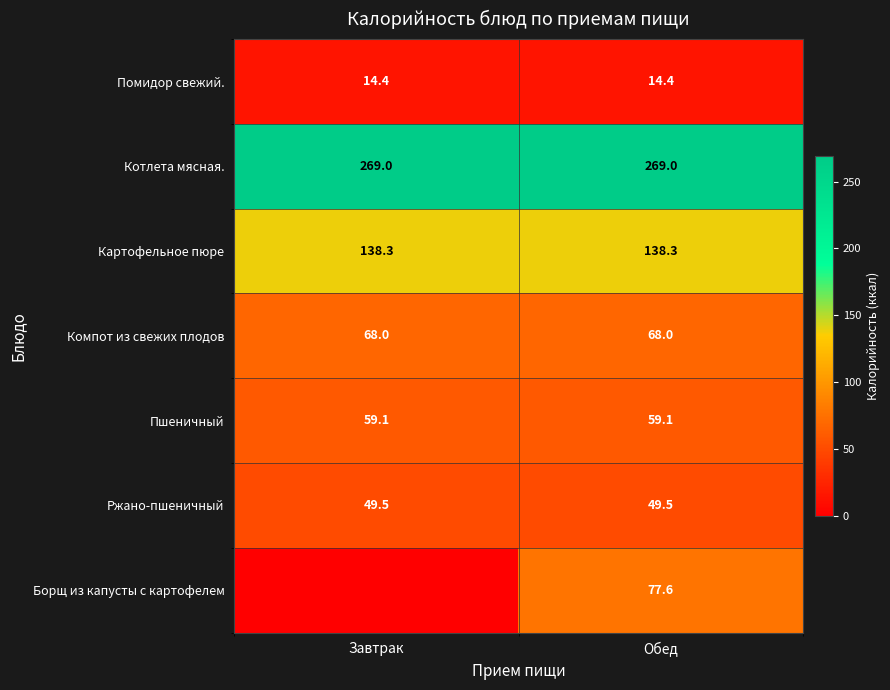

The Ржано-пшеничный series shows 49.5 at Завтрак. True or false?

True